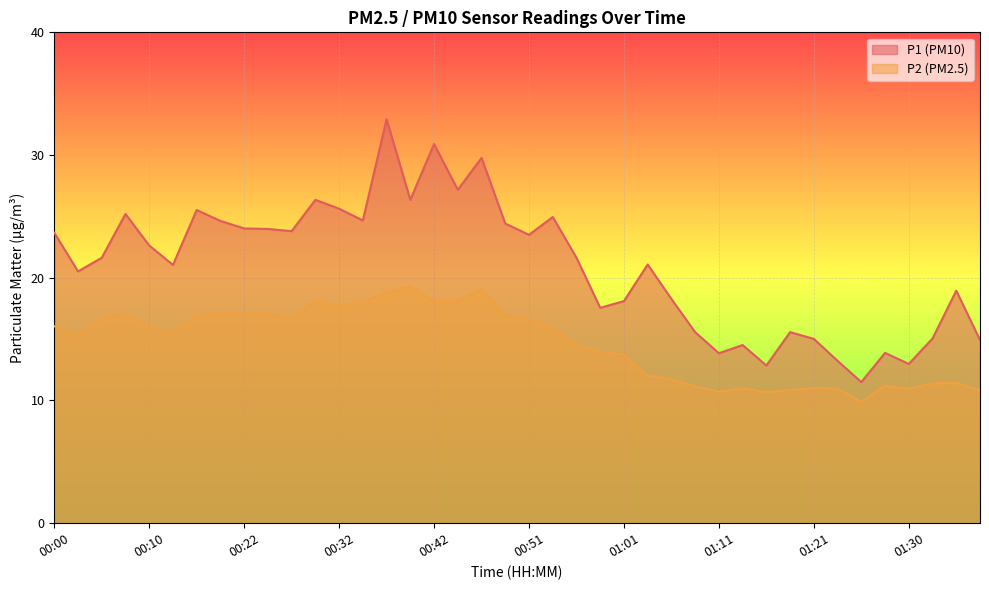

What are all the series names shown in the legend?

P1 (PM10), P2 (PM2.5)